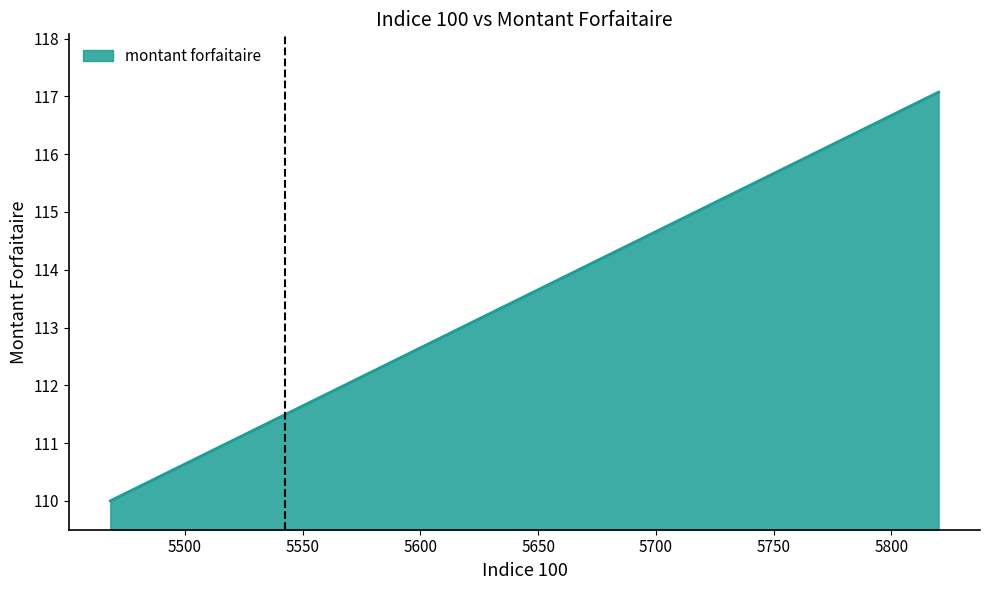

What is the greatest value displayed?

117.1